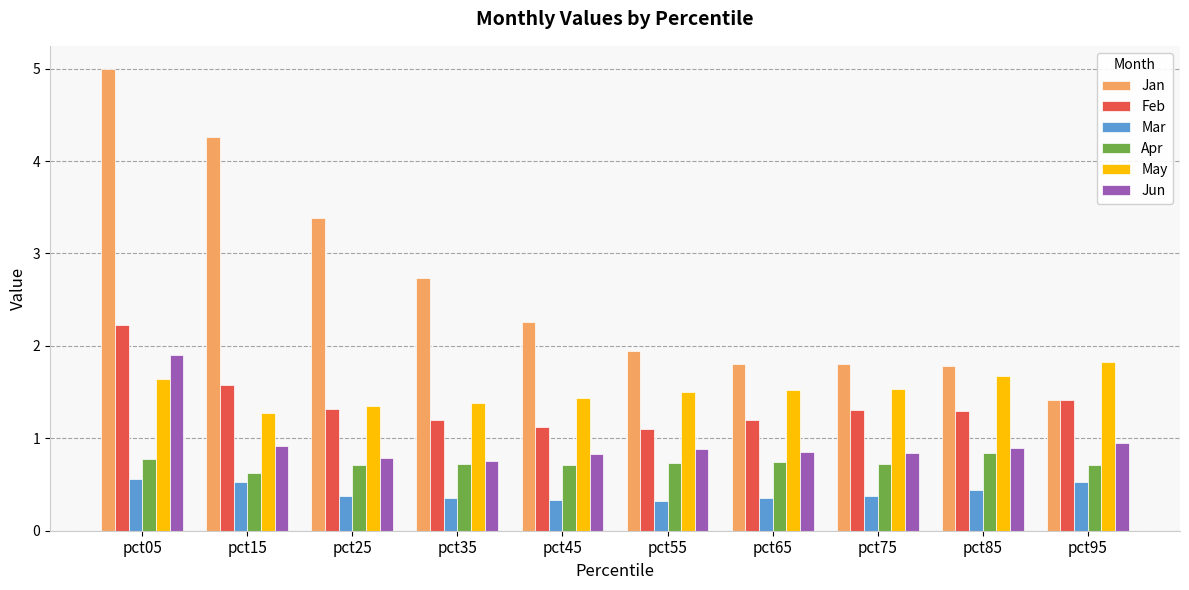

What is the difference between the highest and lowest values at pct55?

1.6